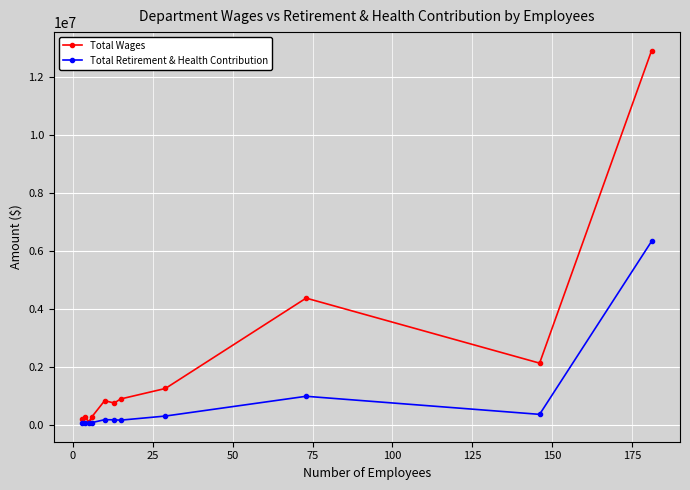

What is the lowest value of the Total Retirement & Health Contribution series?

55918